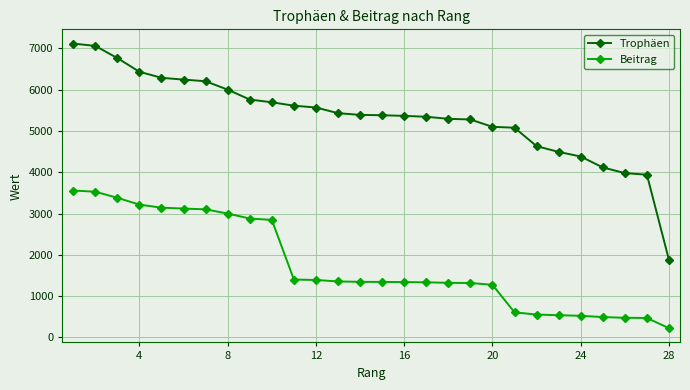

Which series has the largest range (max minus min)?

Trophäen